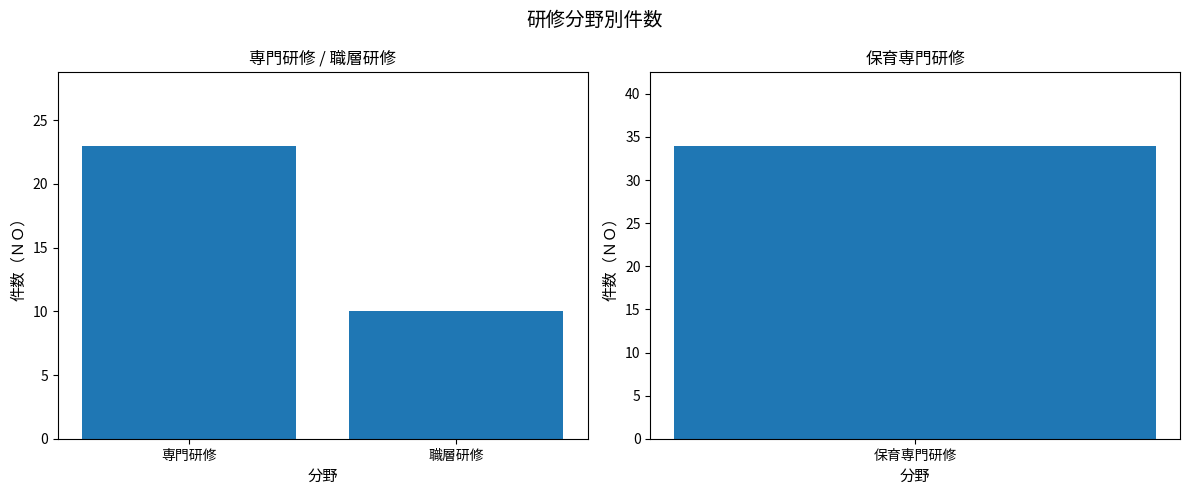

Which has a higher value, 職層研修 or 専門研修?

専門研修